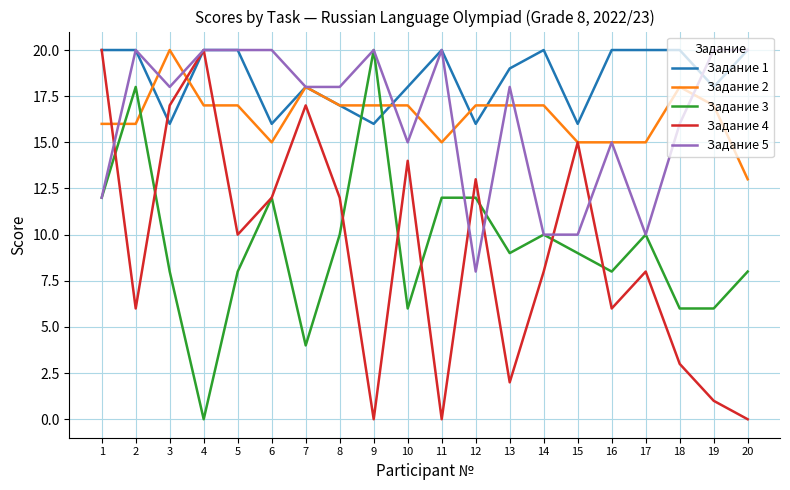

How many categories are shown in the chart?

20